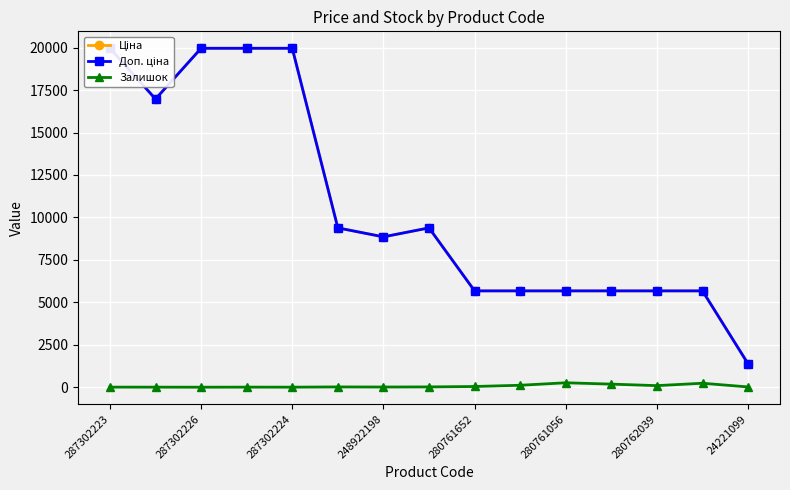

Reading left to right, what are all the values shown in this chart?

Ціна: 19964.2	16976.3	19964.2	19964.2	19964.2	9384.0	8856.7	9384.0	5673.8	5673.8	5673.8	5673.8	5673.8	5673.8	1375.4
Доп. ціна: 19964.2	16976.3	19964.2	19964.2	19964.2	9384.0	8856.7	9384.0	5673.8	5673.8	5673.8	5673.8	5673.8	5673.8	1375.0
Залишок: 5.0	4.0	1.0	5.0	3.0	17.0	11.0	18.0	42.0	115.0	261.0	182.0	93.0	234.0	16.0